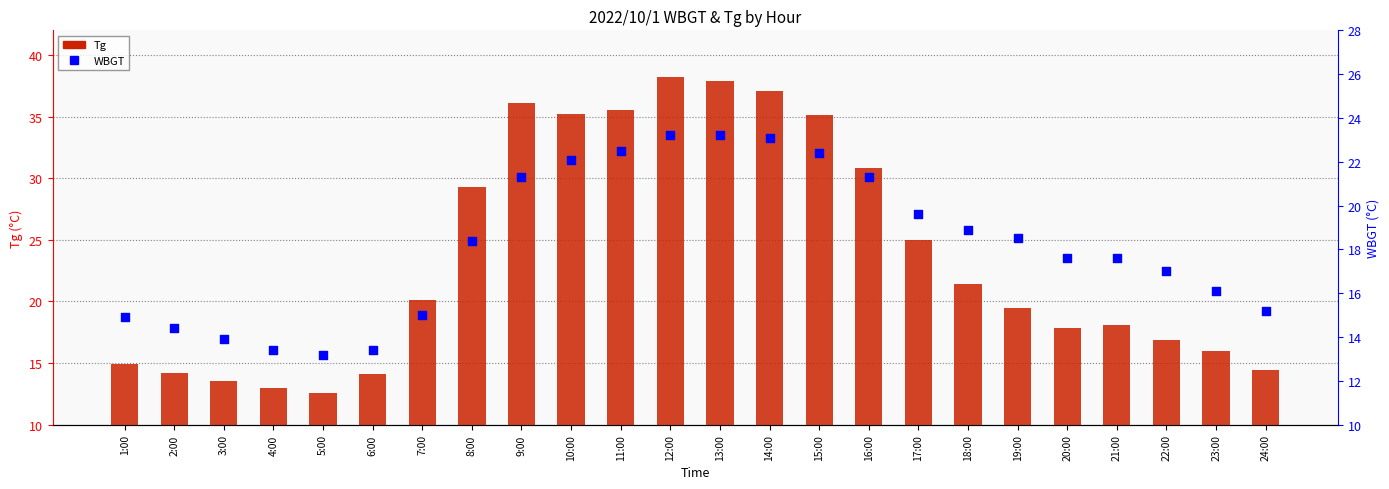

Which series reaches the minimum Y coordinate?

Tg